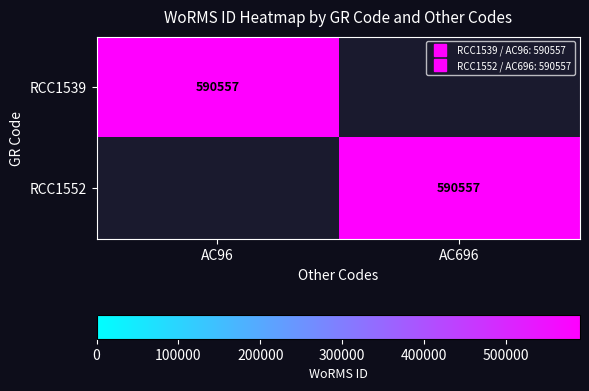

Which series changed the most between AC96 and AC696?

RCC1539